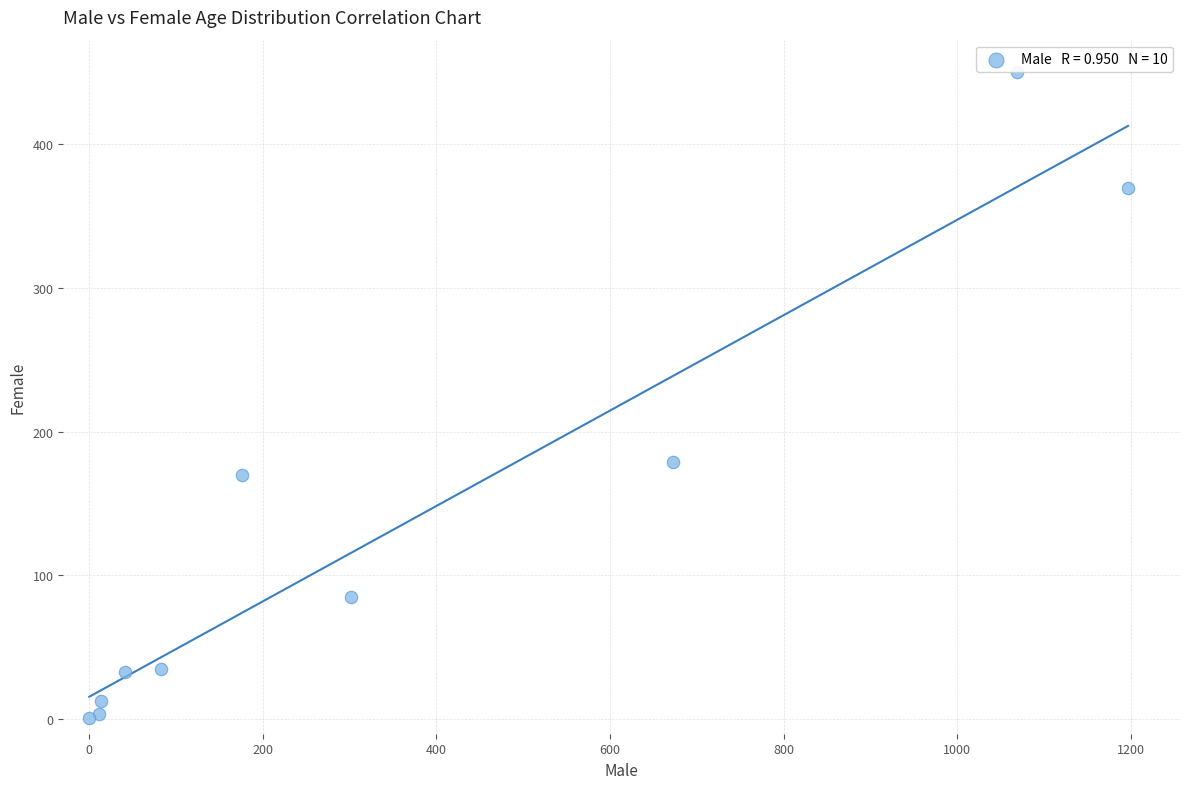

What Y value in the scatter plot is closest to 225?

179